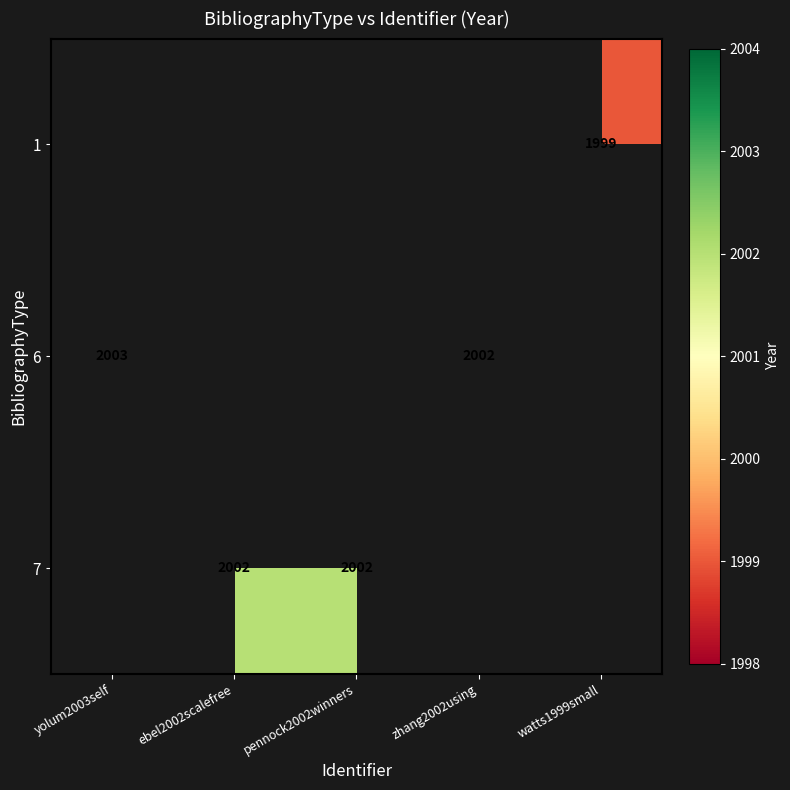

At ebel2002scalefree, list the series in order from smallest to largest.

1, 6, 7